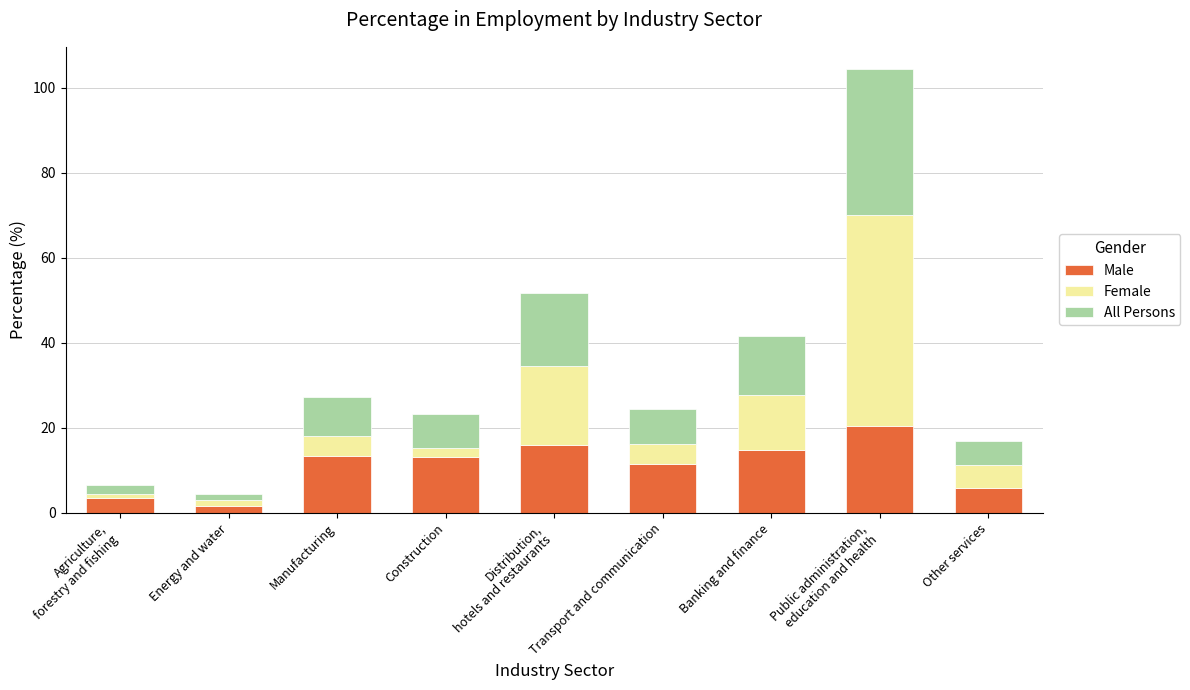

What is the sum of the Male values at Construction and Transport and communication?

24.6